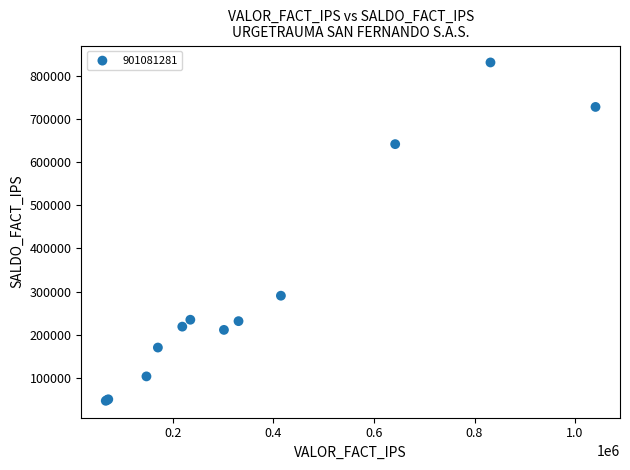

What Y value in the scatter plot is closest to 439066?

290334